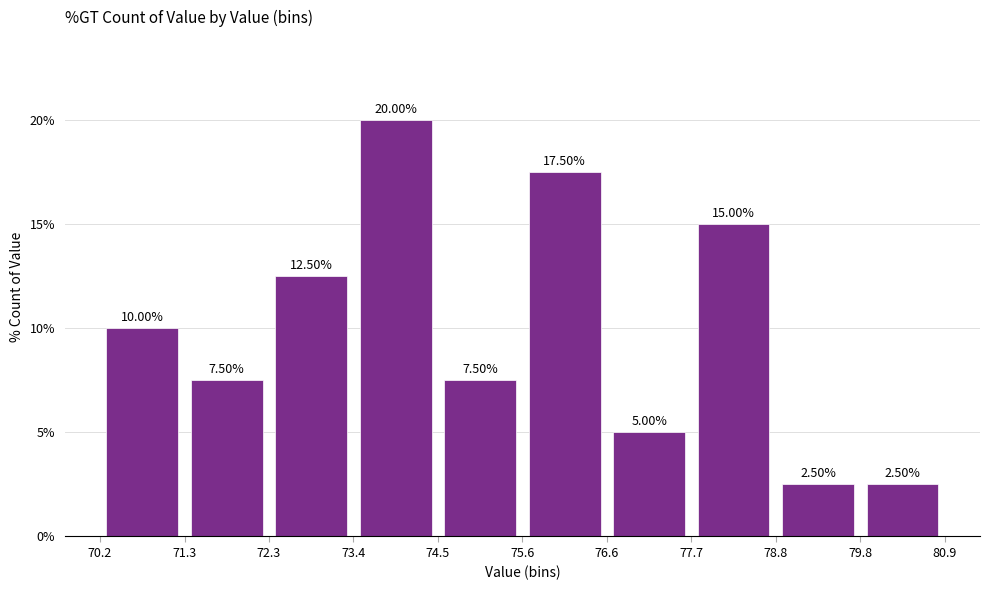

Reading left to right, transcribe this chart: for each bar, give the range it covers on the x-axis and its height.

70.2 to 71.3: 10.00
71.3 to 72.3: 7.50
72.3 to 73.4: 12.50
73.4 to 74.5: 20.00
74.5 to 75.6: 7.50
75.6 to 76.6: 17.50
76.6 to 77.7: 5.00
77.7 to 78.8: 15.00
78.8 to 79.8: 2.50
79.8 to 80.9: 2.50